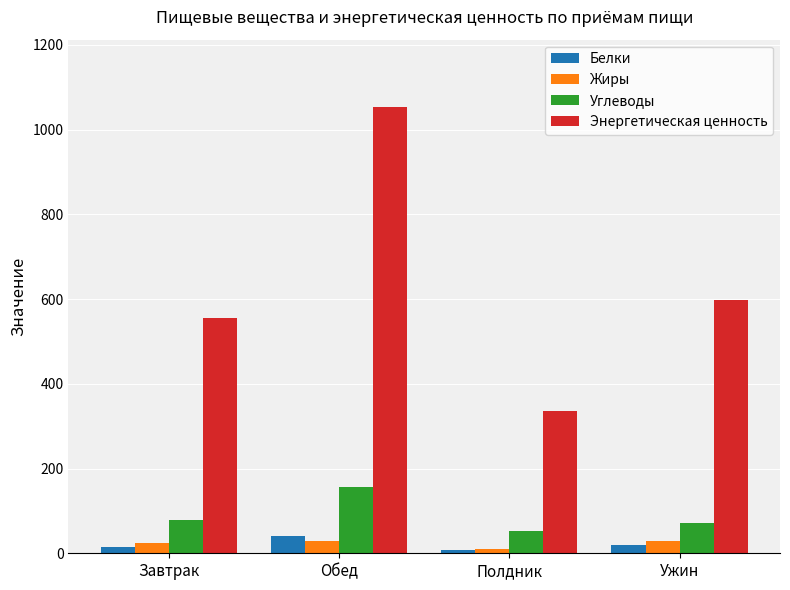

At which category is the sum across all series the highest?

Обед